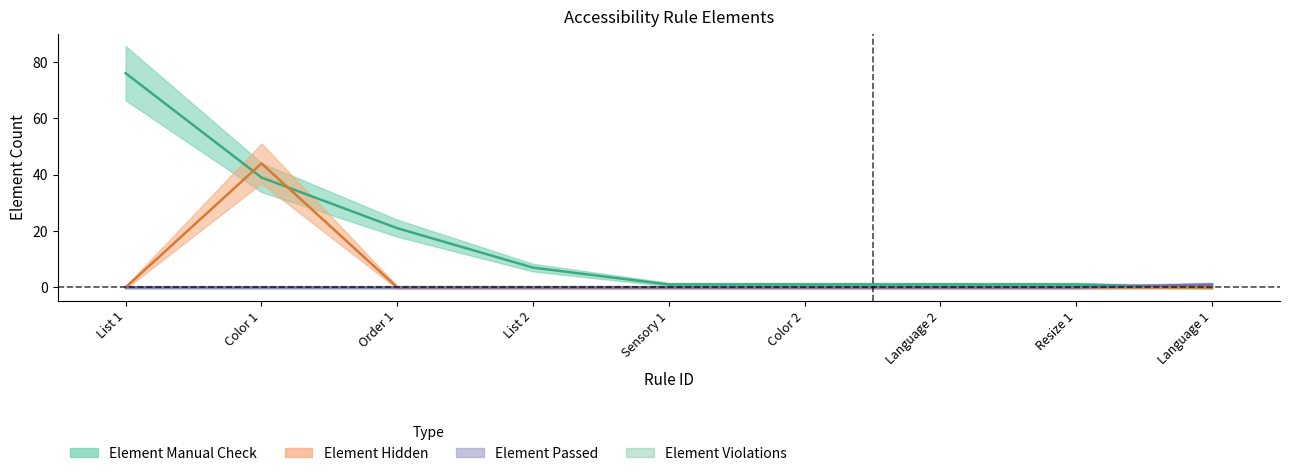

After their last crossing, which series has the higher values: Element Manual Check or Element Hidden?

Element Manual Check